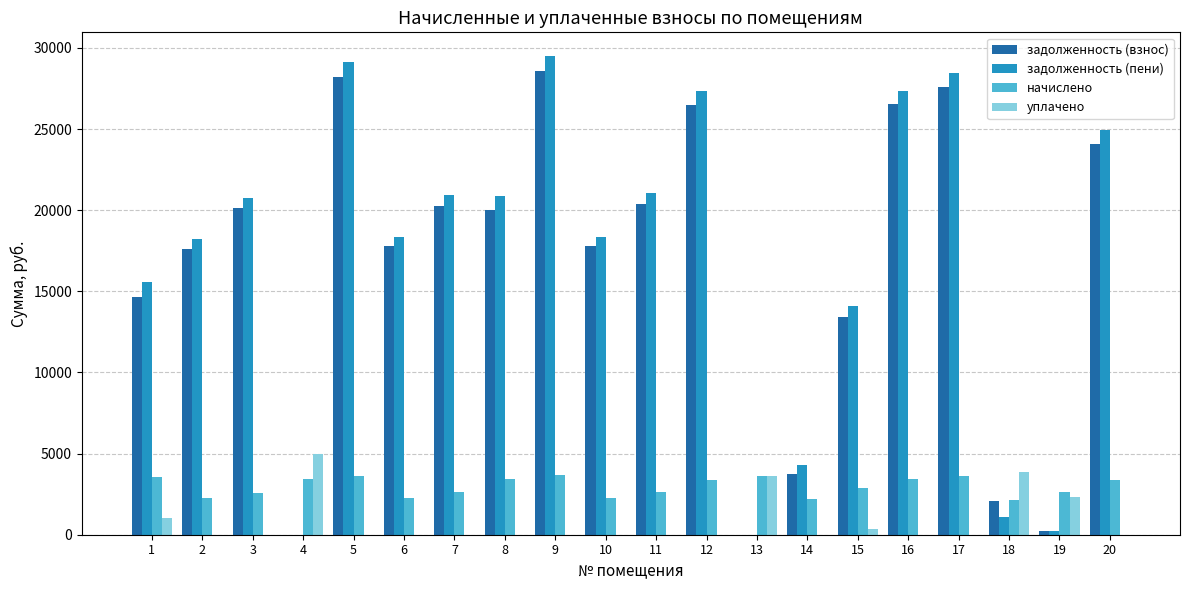

How many categories are shown in the chart?

20